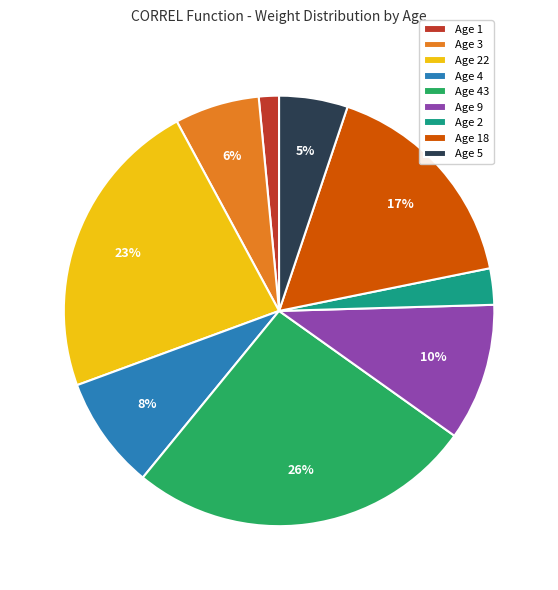

The Age 1 slice represents 2% of the pie. True or false?

True